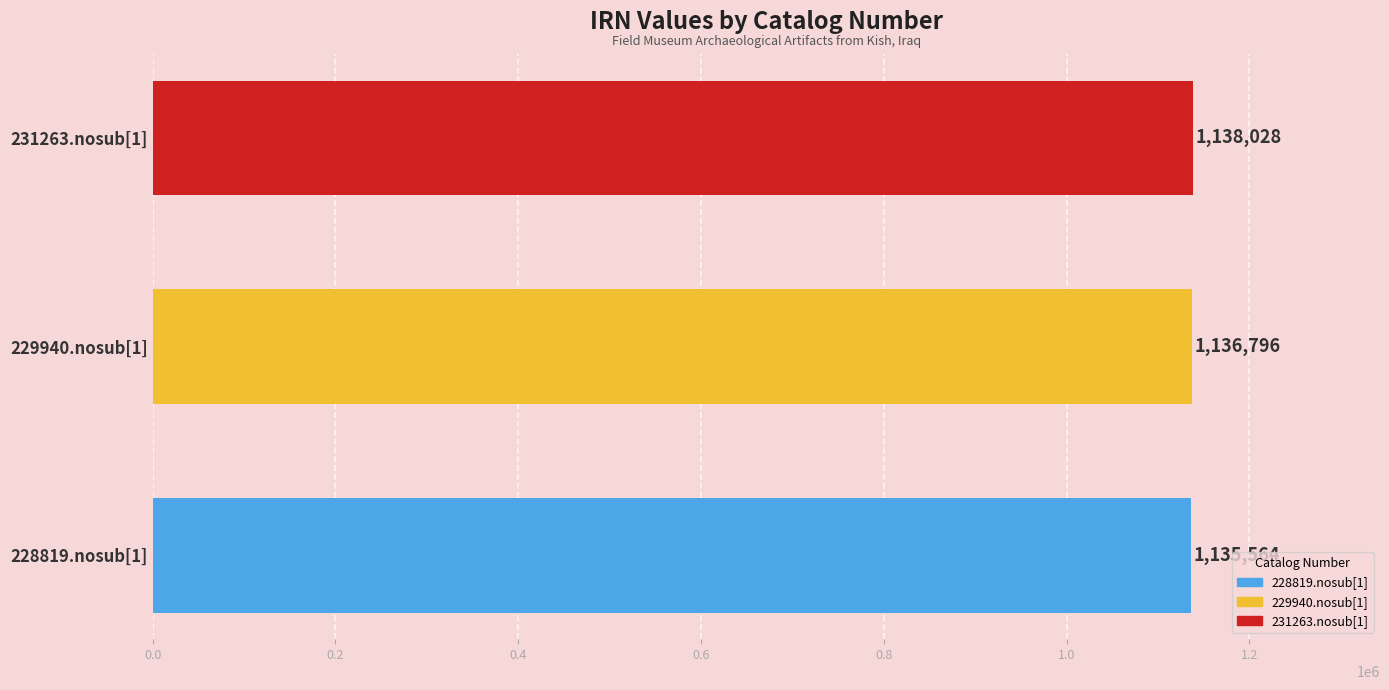

What is the difference between the values at 231263.nosub[1] and 228819.nosub[1]?

2464